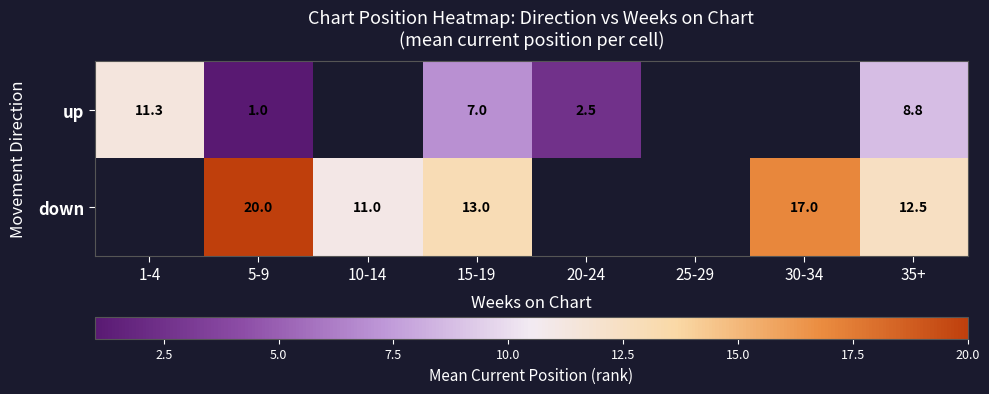

Which category has the highest value in the up series?

1-4